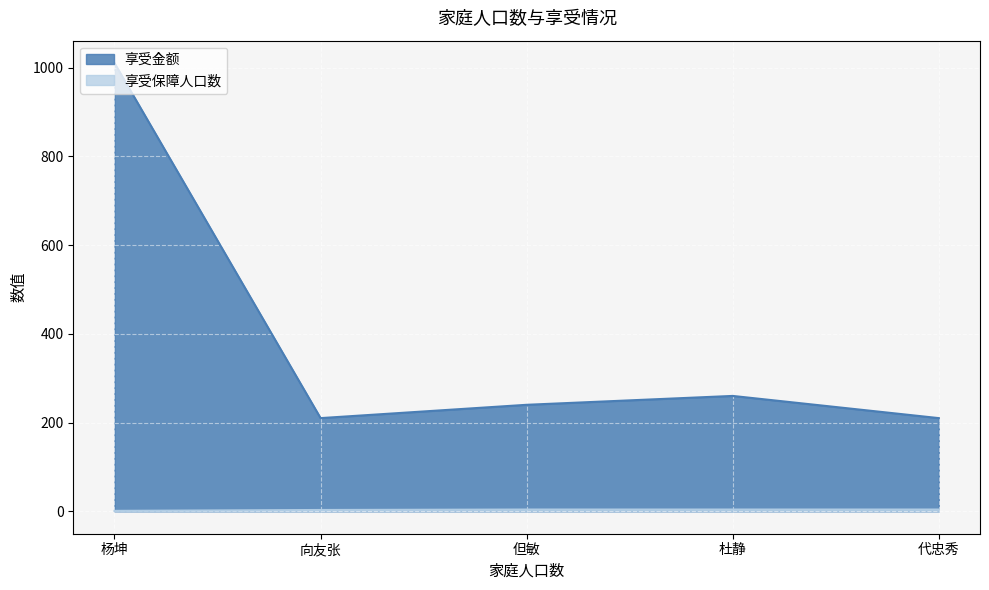

Where is 享受保障人口数 nearest to the value 2?

向友张